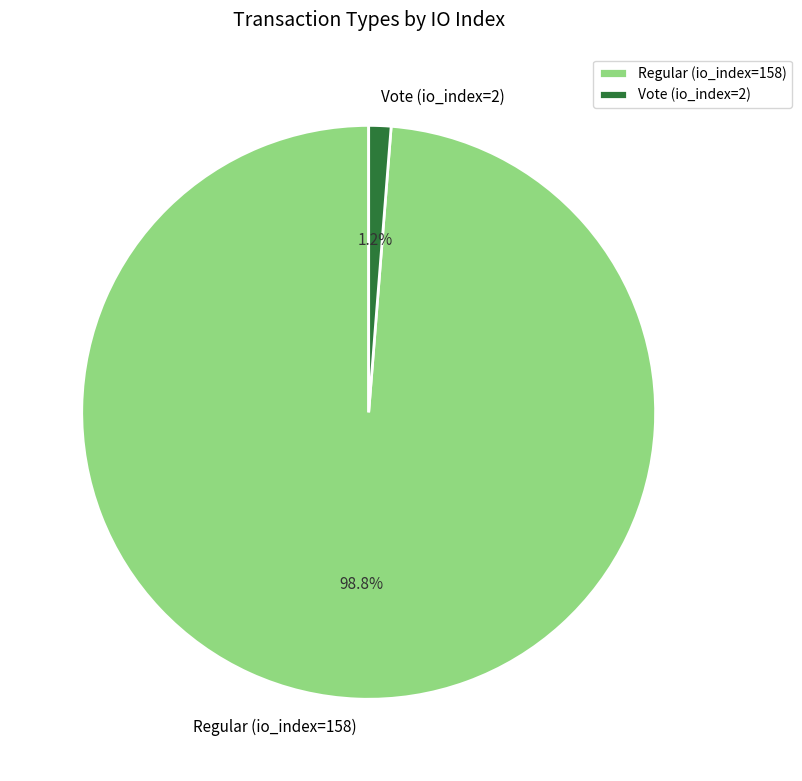

The Vote (io_index=2) slice represents 13% of the pie. True or false?

False